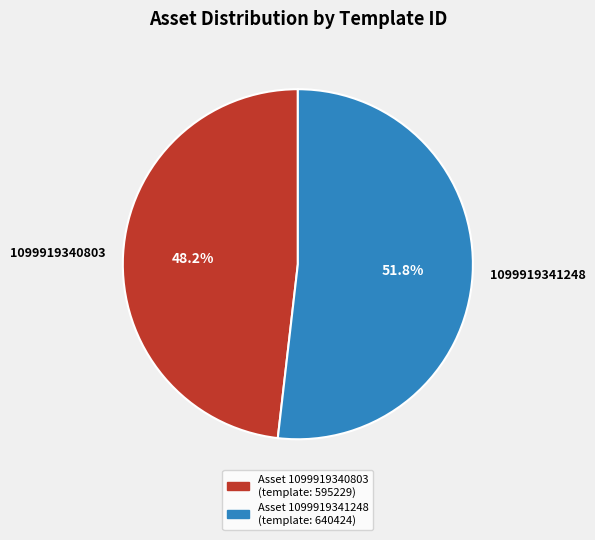

Is there any slice that represents more than half of the pie?

Yes